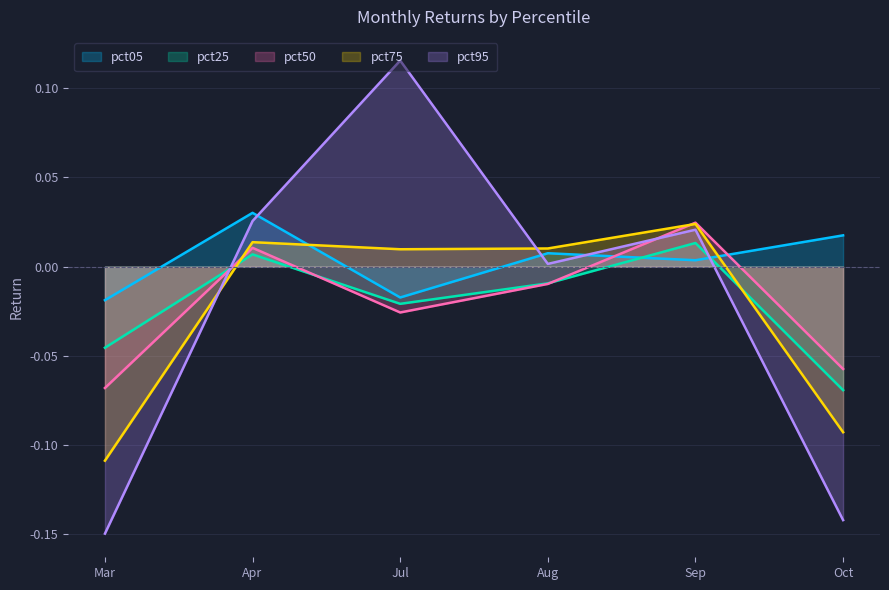

How many values in pct95 are above zero?

4